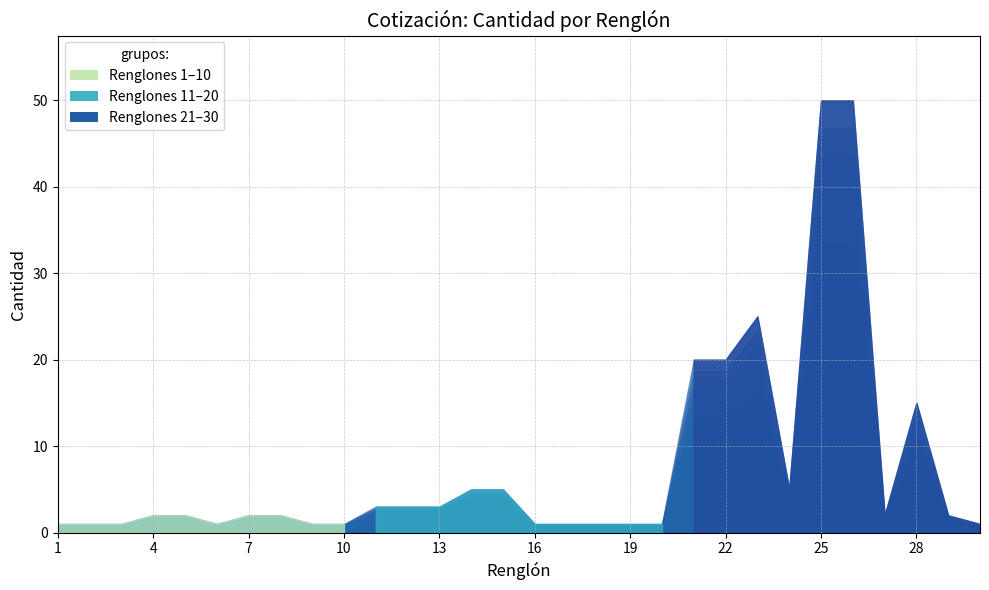

What are all the series names shown in the legend?

Renglón 1-10, Renglón 11-20, Renglón 21-30